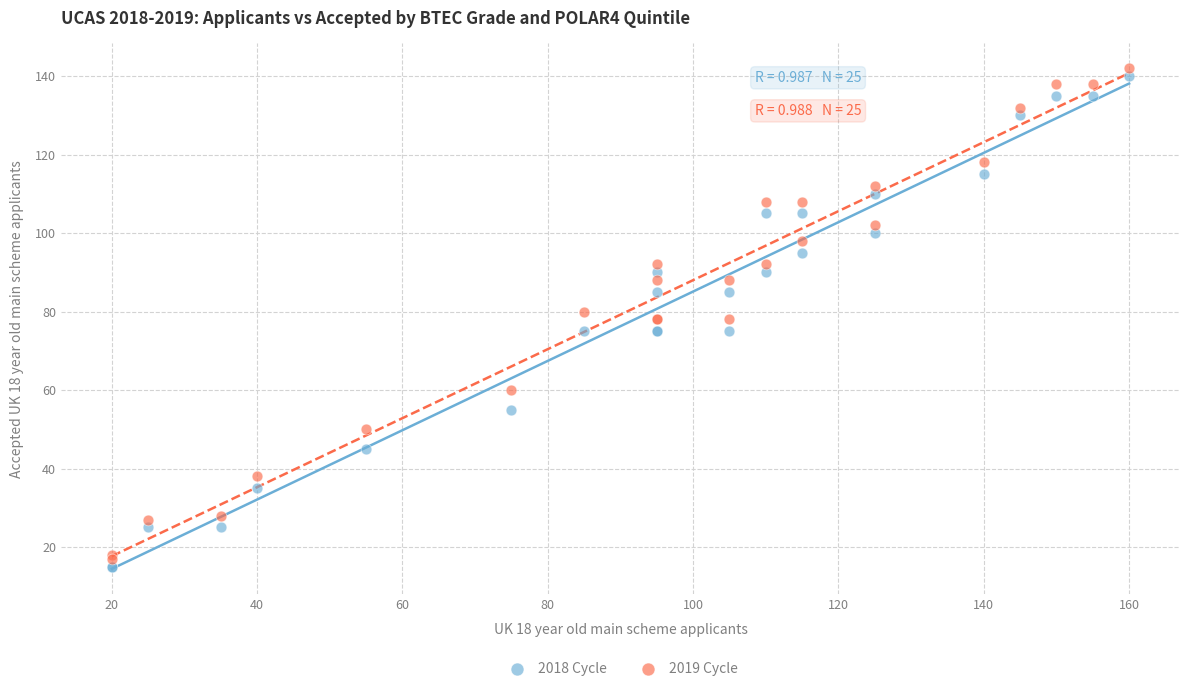

What is the X range (max minus min) for the scatter plot?

140